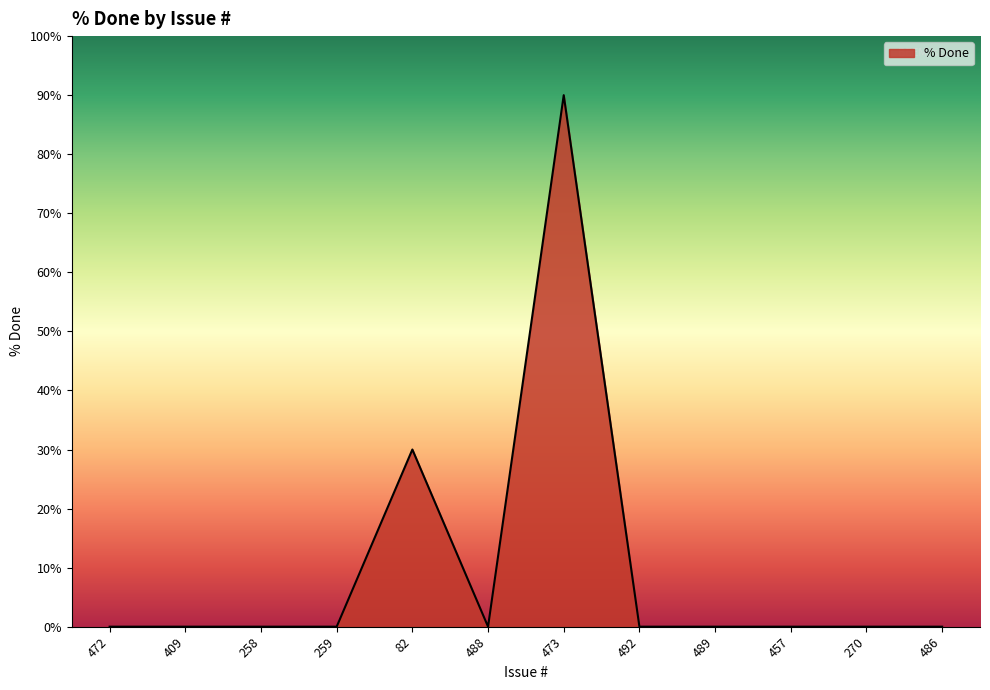

Where is the data nearest to the value 45?

82